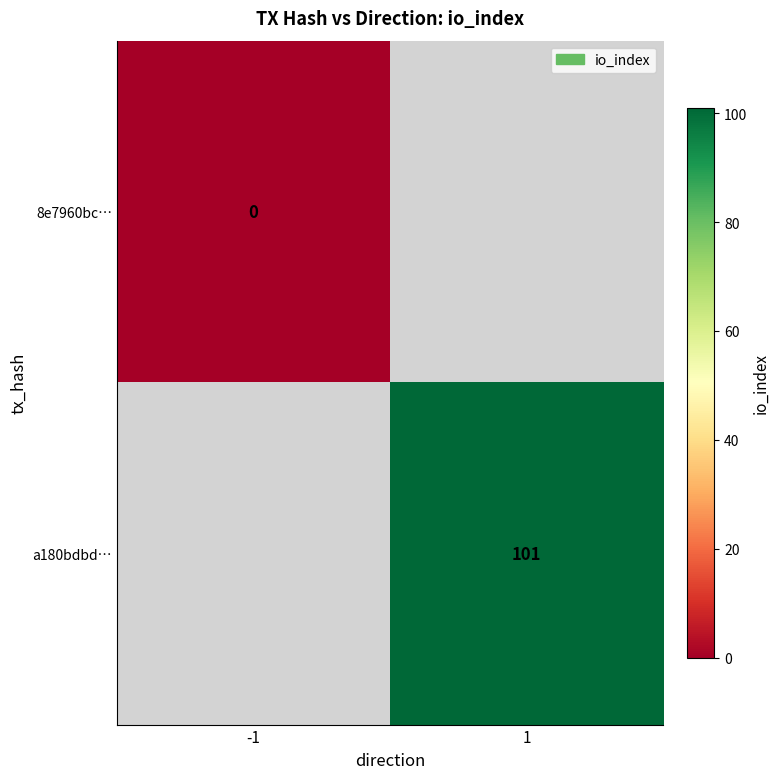

The a180bdbd… series shows 176 at 1. True or false?

False